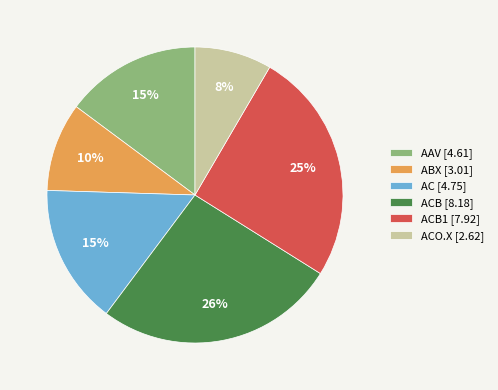

Between ACO.X [2.62] and ACB [8.18], which is larger?

ACB [8.18]